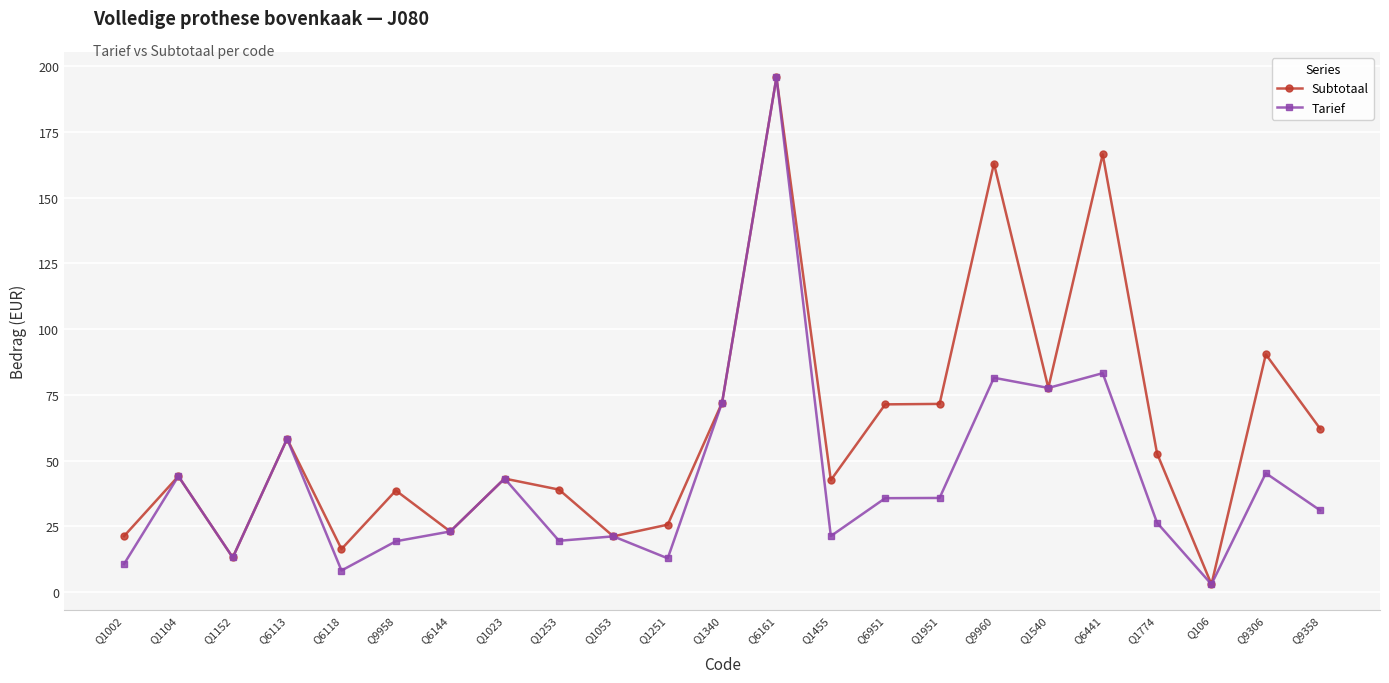

True or false: Tarief has more than 0 interior local peaks.

True